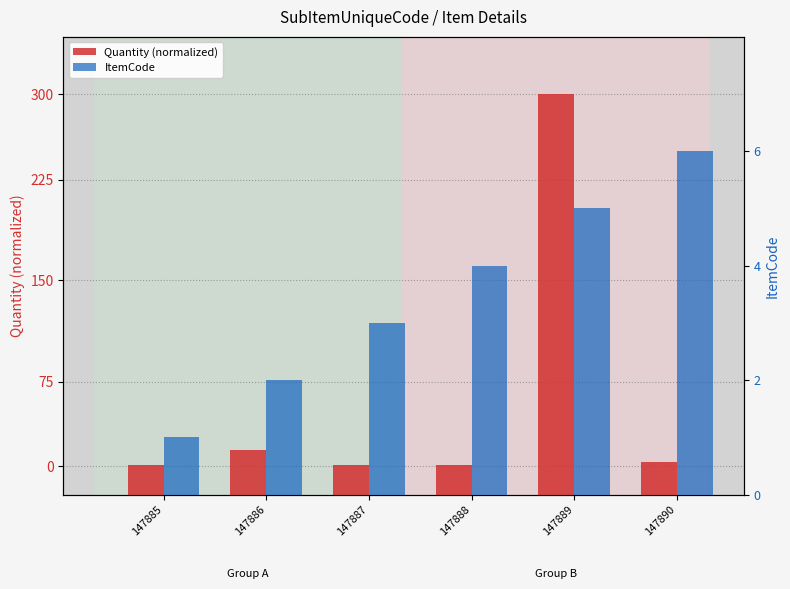

What is the difference between the highest and lowest values at 147888?

3.5